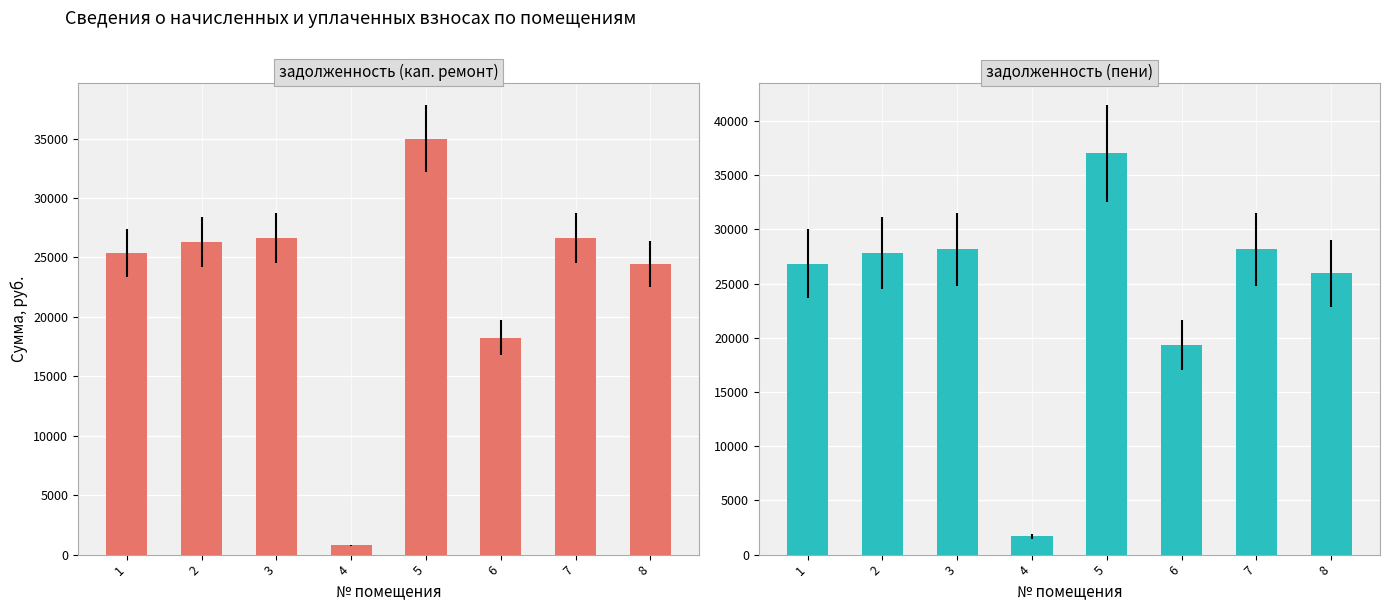

What is the difference between the second highest and second lowest values in the задолженность (пени) series?

8852.7